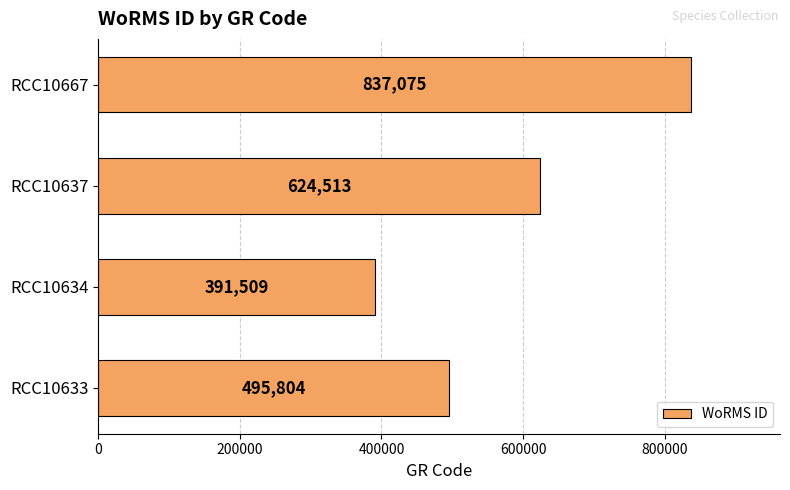

What is the difference between the second highest and second lowest values?

128709